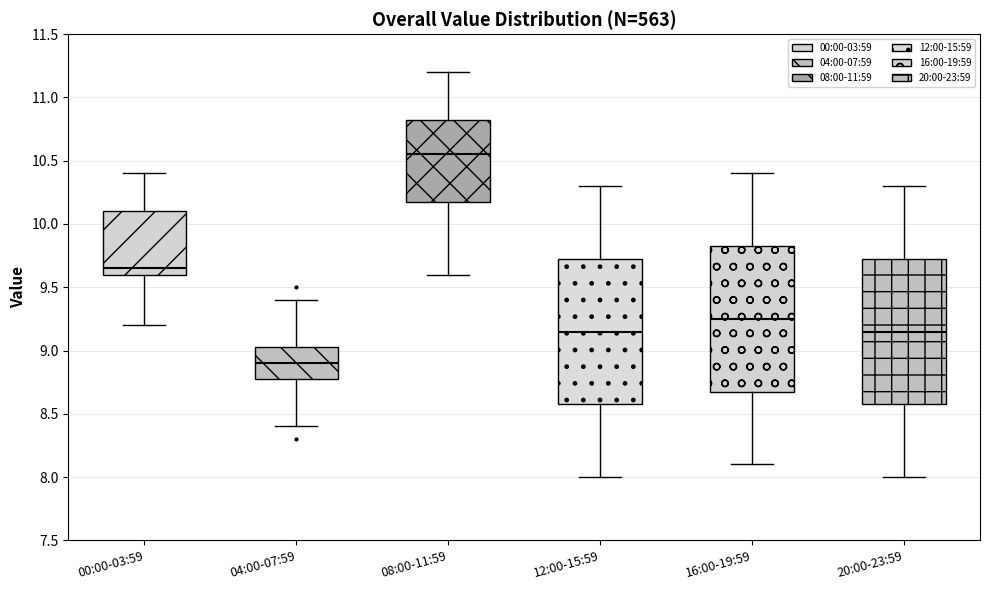

Where is the upper edge of the box for 12:00-15:59 on the y-axis? The values are not printed on the chart, so give them approximately, as read against the axis.

9.75